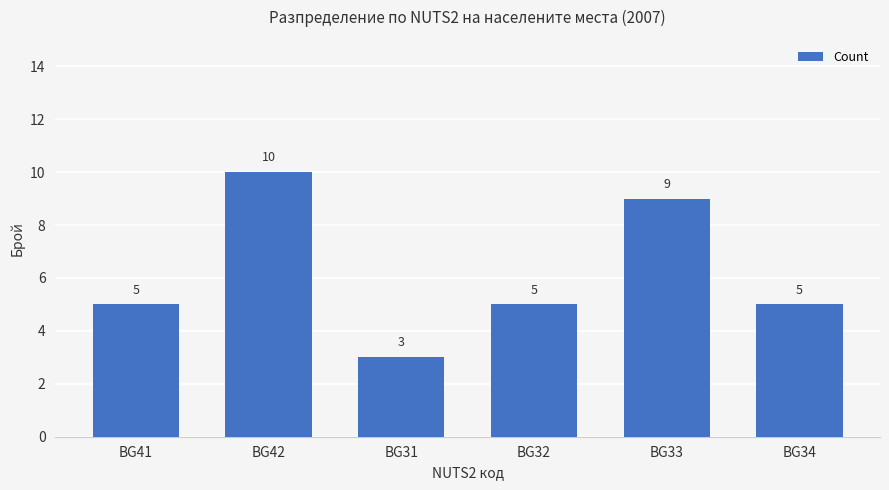

What is the approximate value at BG32?

5